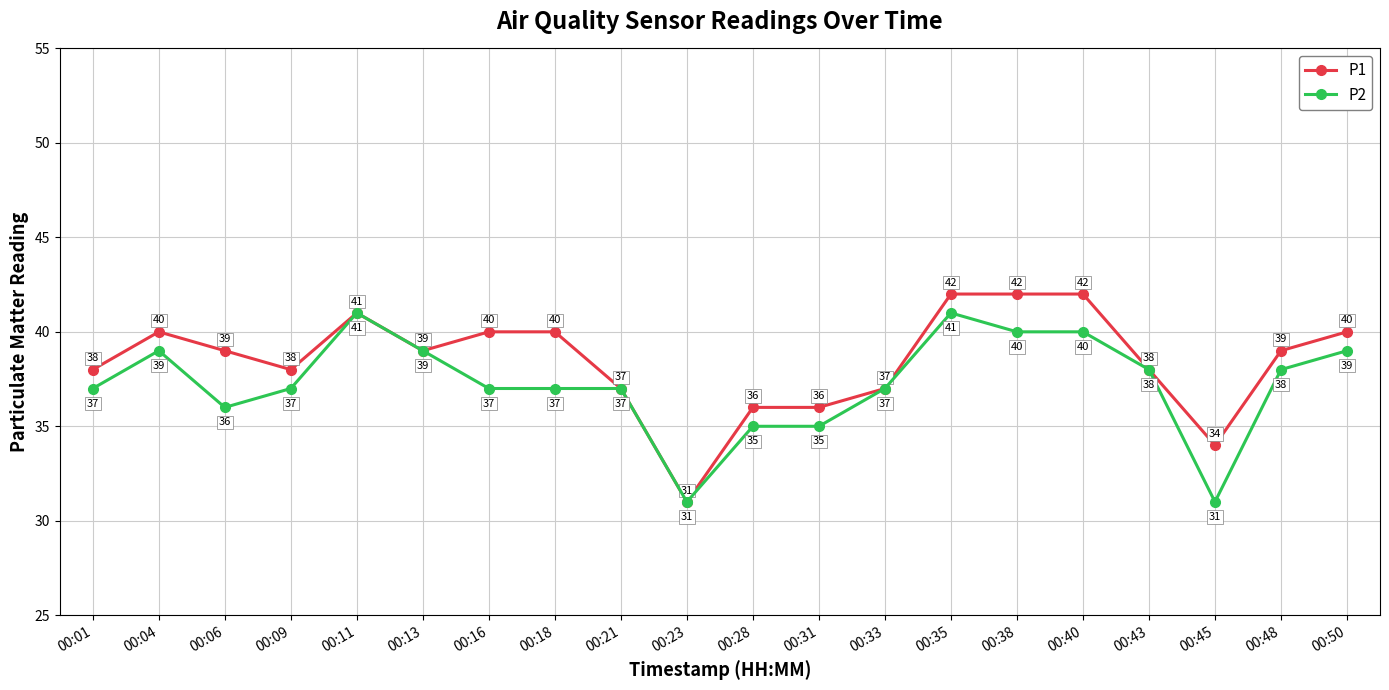

What is the difference between the second highest and second lowest values in the P1 series?

8